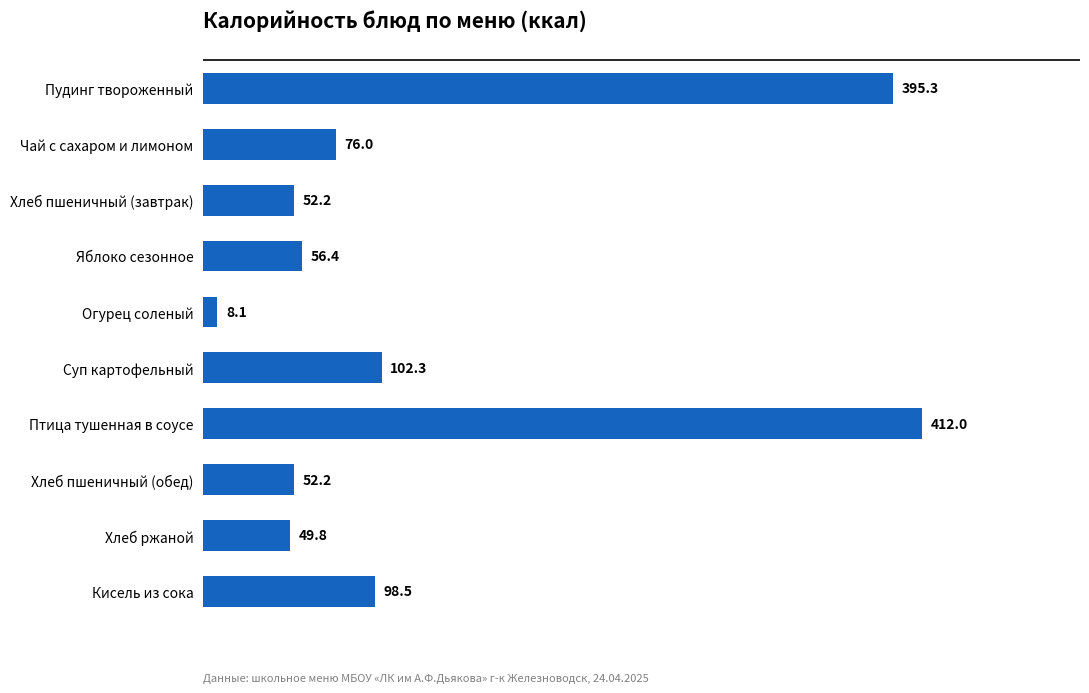

What is the sum of all values?

1302.8